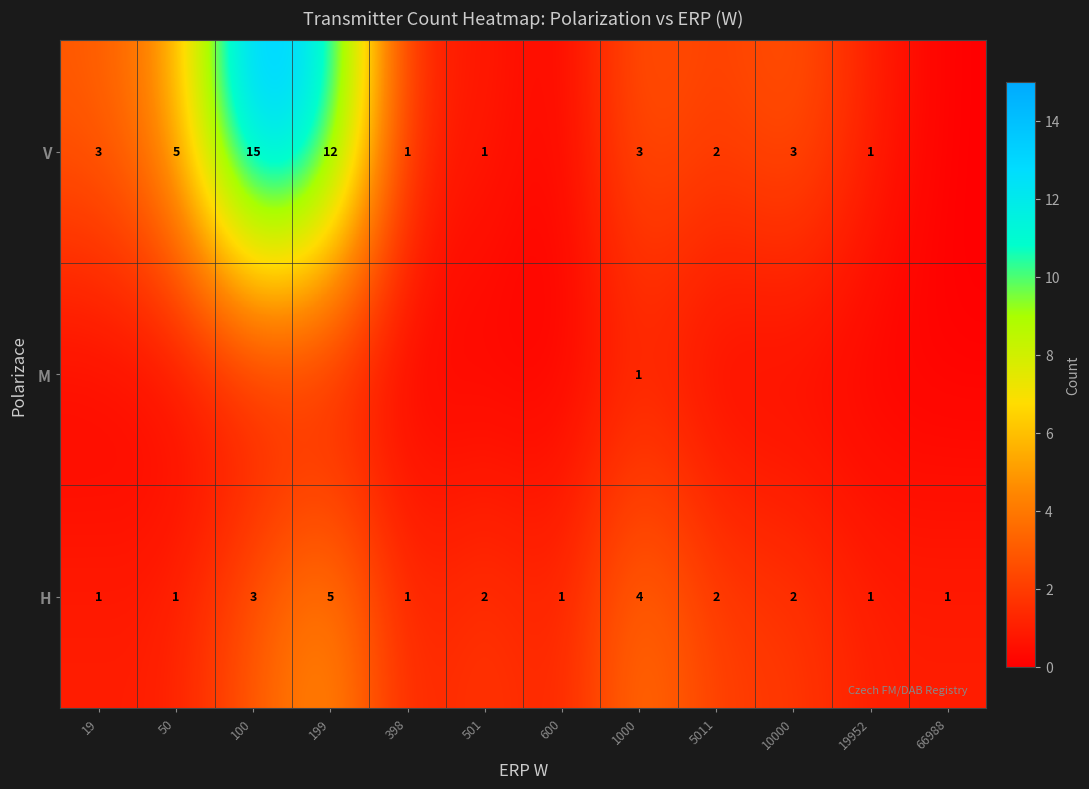

The V series shows 1 at 19952. True or false?

True